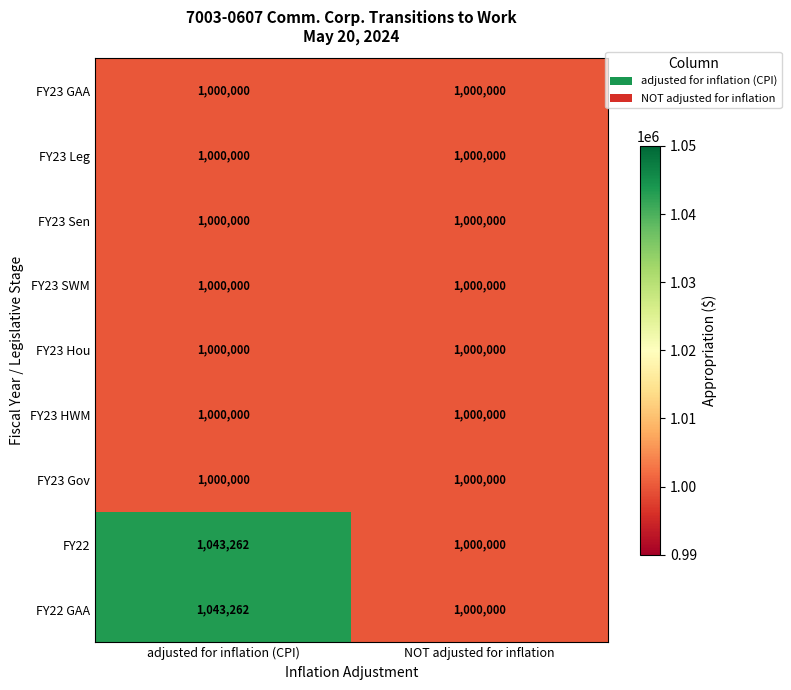

Reading left to right, what are all the values shown in this chart?

FY23 GAA: 1000000	1000000
FY23 Leg: 1000000	1000000
FY23 Sen: 1000000	1000000
FY23 SWM: 1000000	1000000
FY23 Hou: 1000000	1000000
FY23 HWM: 1000000	1000000
FY23 Gov: 1000000	1000000
FY22: 1043262	1000000
FY22 GAA: 1043262	1000000